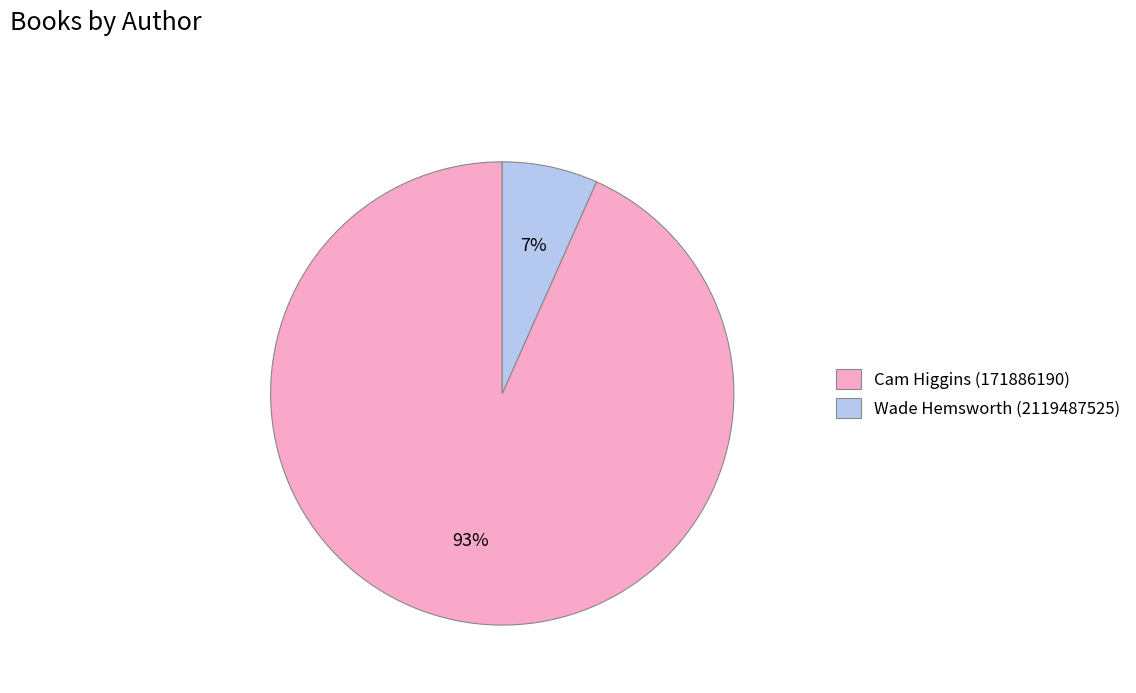

How many segments does this pie chart have?

2